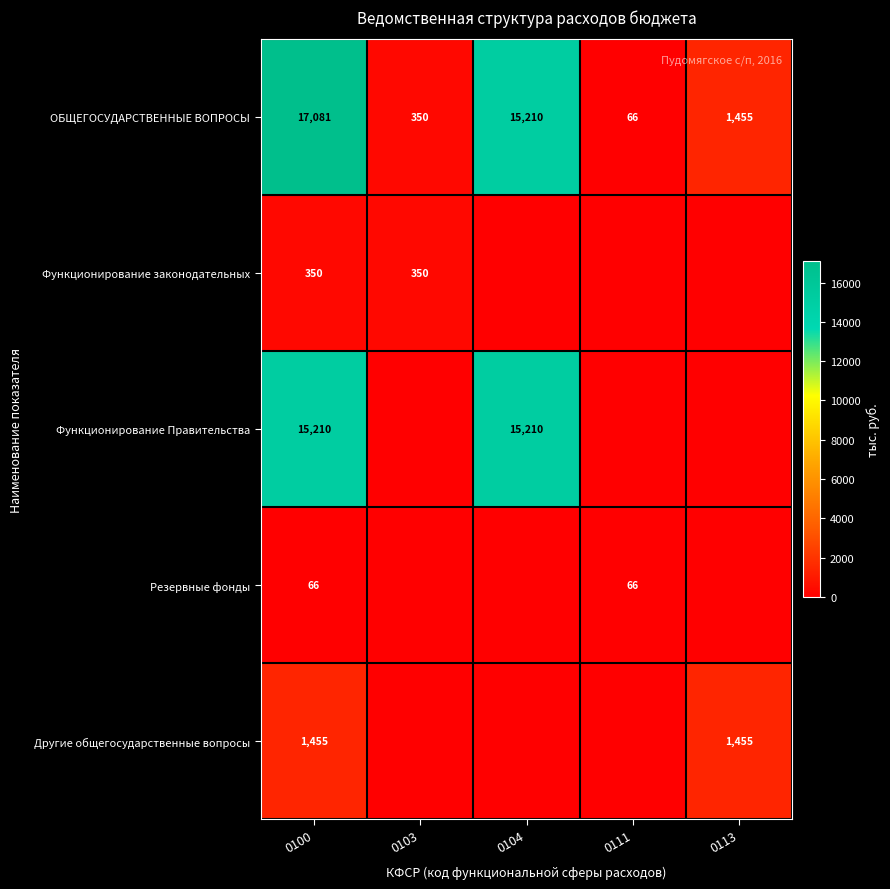

What is the difference between the maximum and minimum values in the ОБЩЕГОСУДАРСТВЕННЫЕ ВОПРОСЫ series?

17015